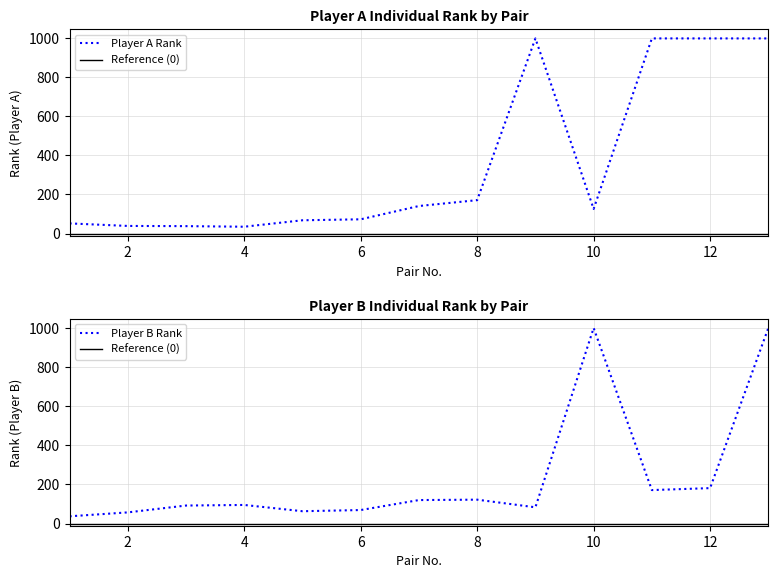

At which label does Player A Rank first exceed 126?

7